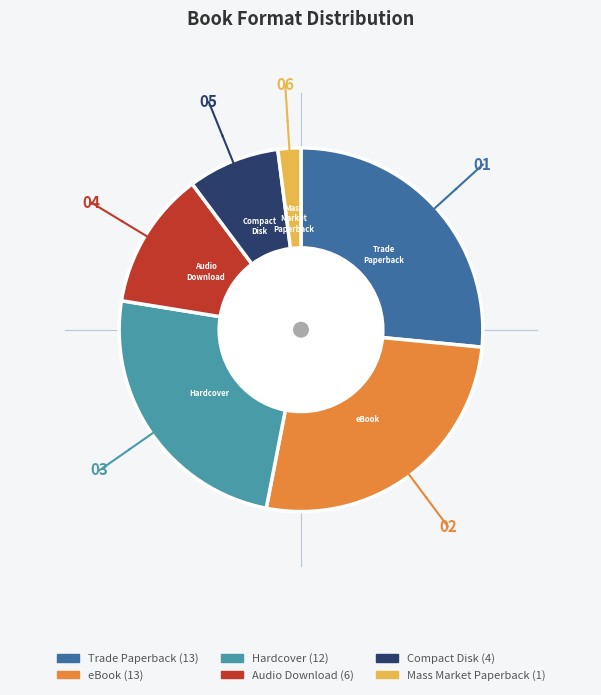

Does any single category account for the majority?

No